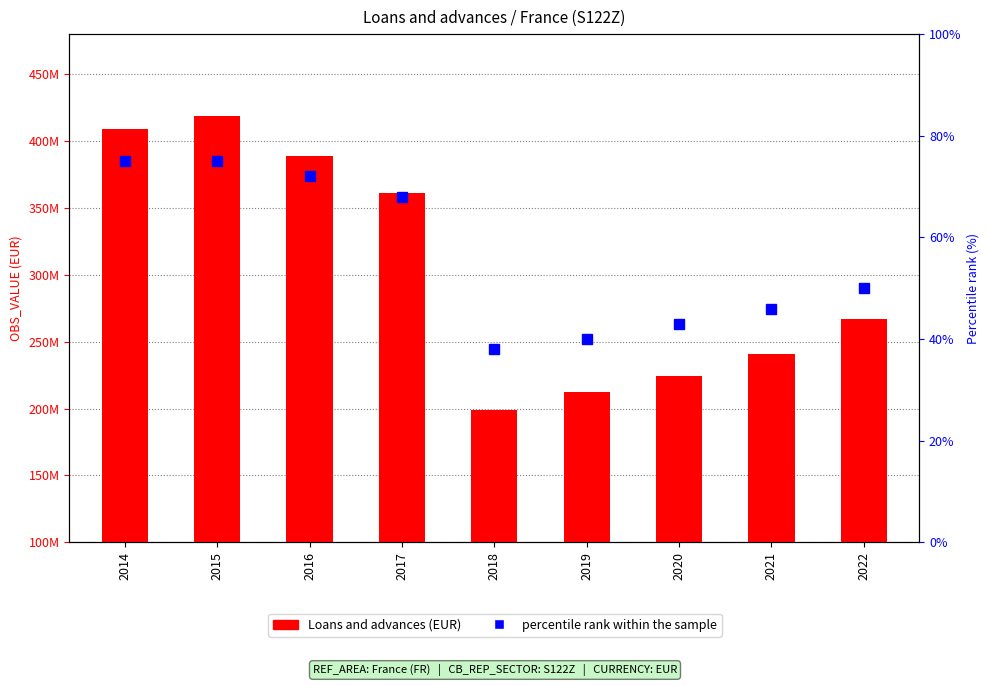

Reading left to right, extract all data points from this chart.

Loans and advances (EUR): 408962874	418645114	388704960	361365646	199232642	212628091	224575330	240676739	266823172
percentile rank within the sample: 75	75	72	68	38	40	43	46	50